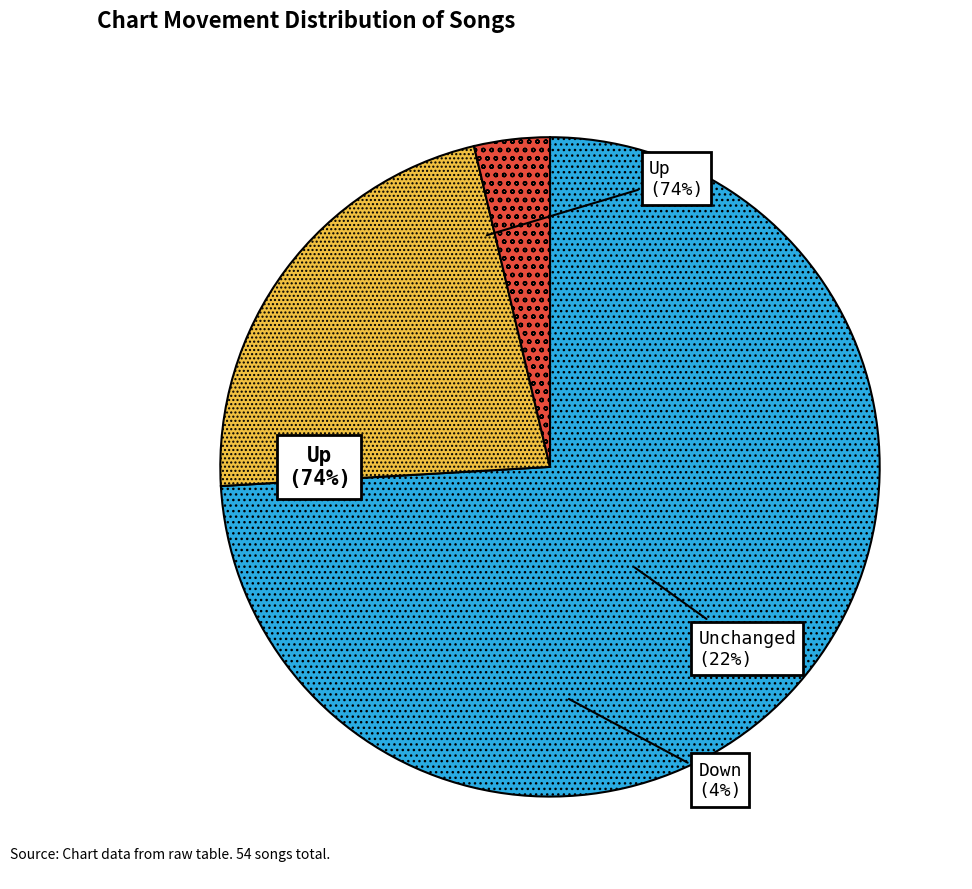

Does any single category account for the majority?

Yes